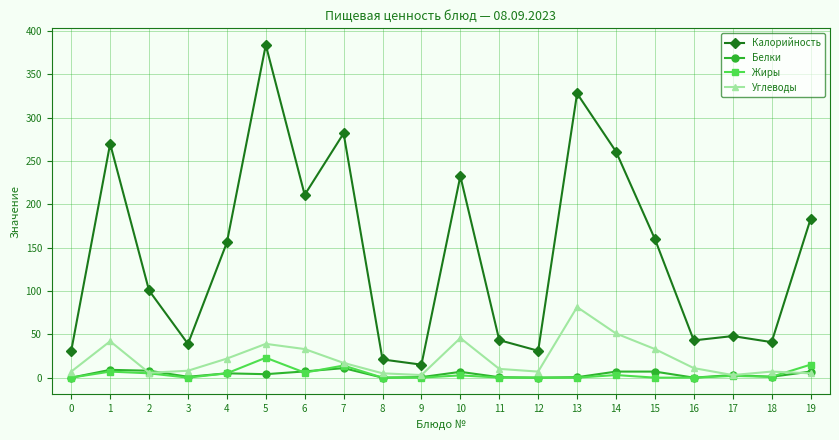

What is the maximum value for Калорийность?

384.0